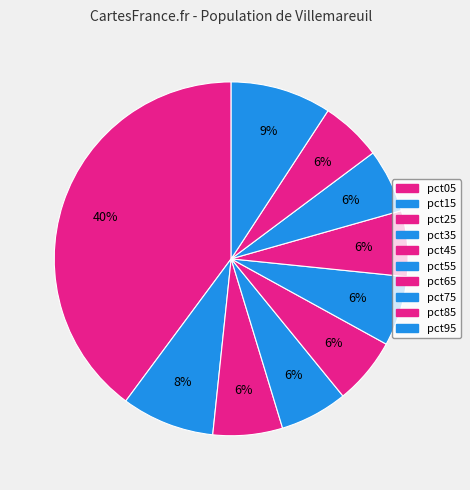

How many segments does this pie chart have?

10